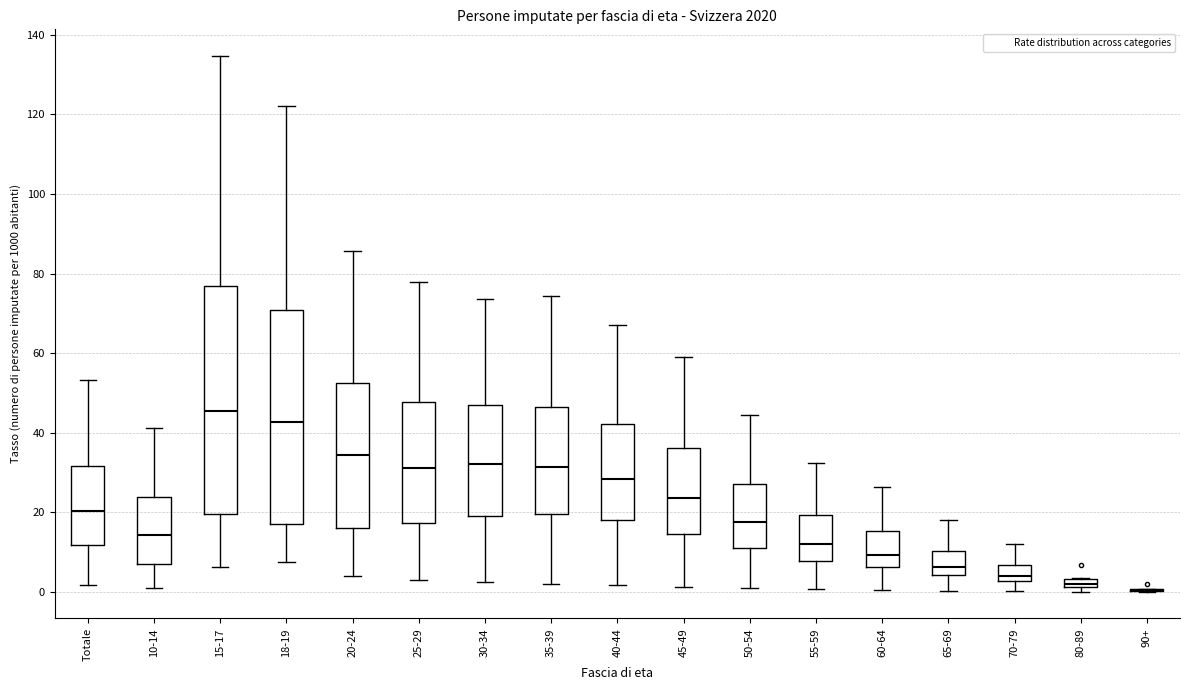

Comparing the boxes themselves (not the whiskers), which one is the tallest?

15-17